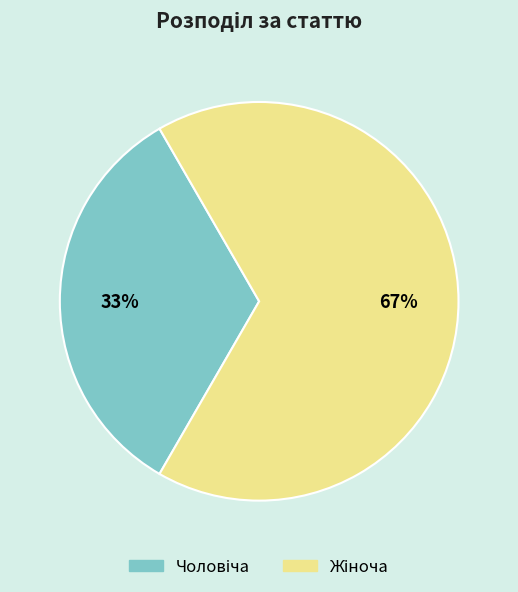

To the nearest percent, what is the average slice percentage?

50%